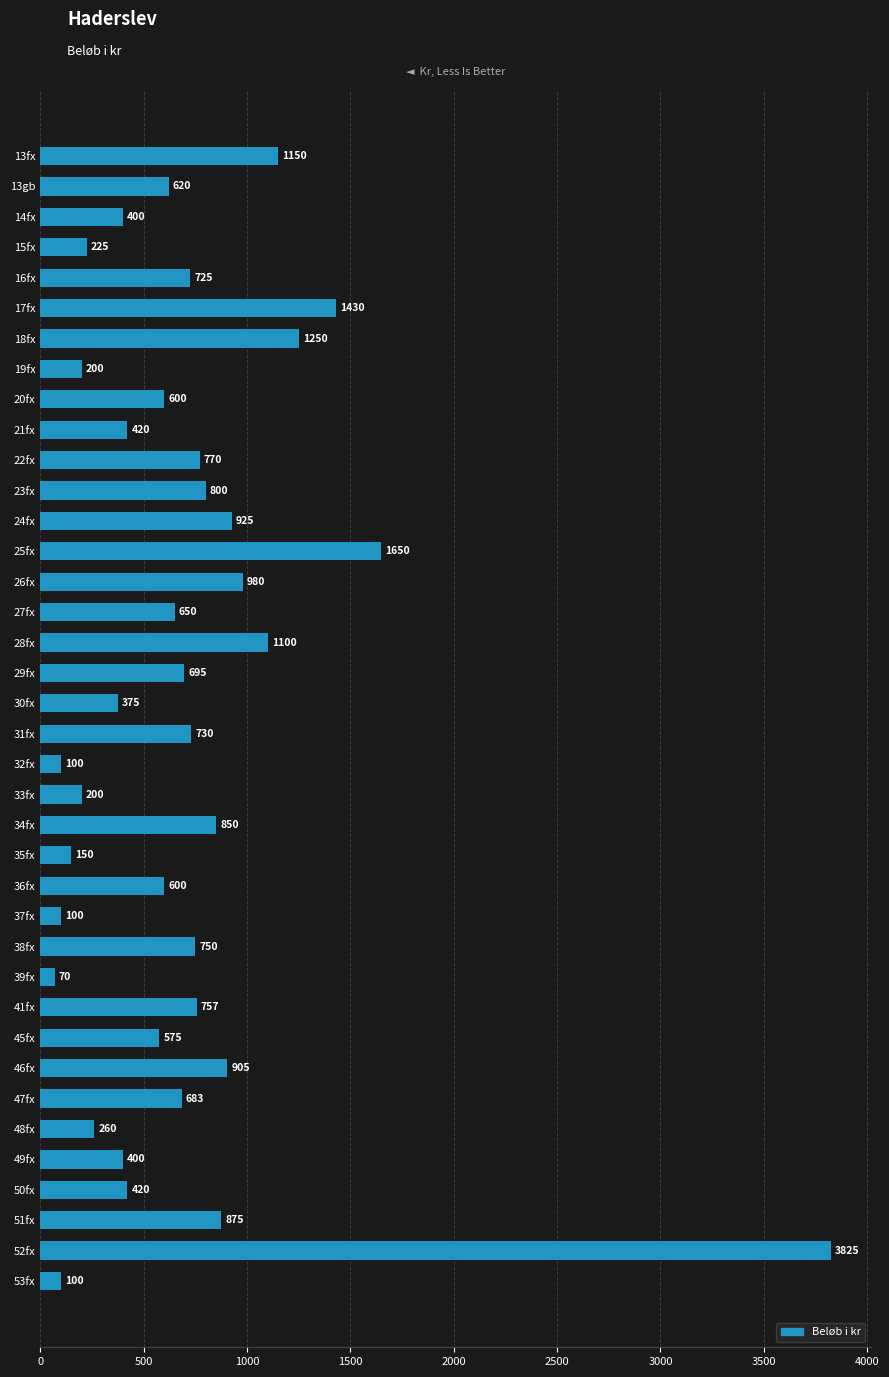

The chart shows a value of 478 at 16fx. True or false?

False